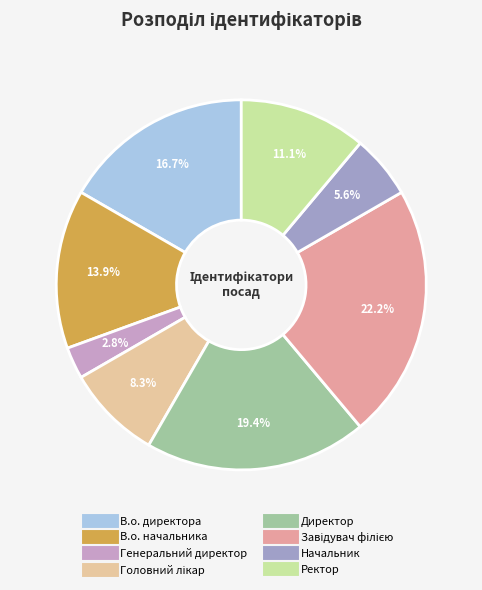

Rank the categories by value from lowest to highest.

Генеральний директор, Начальник, Головний лікар, Ректор, В.о. начальника, В.о. директора, Директор, Завідувач філією